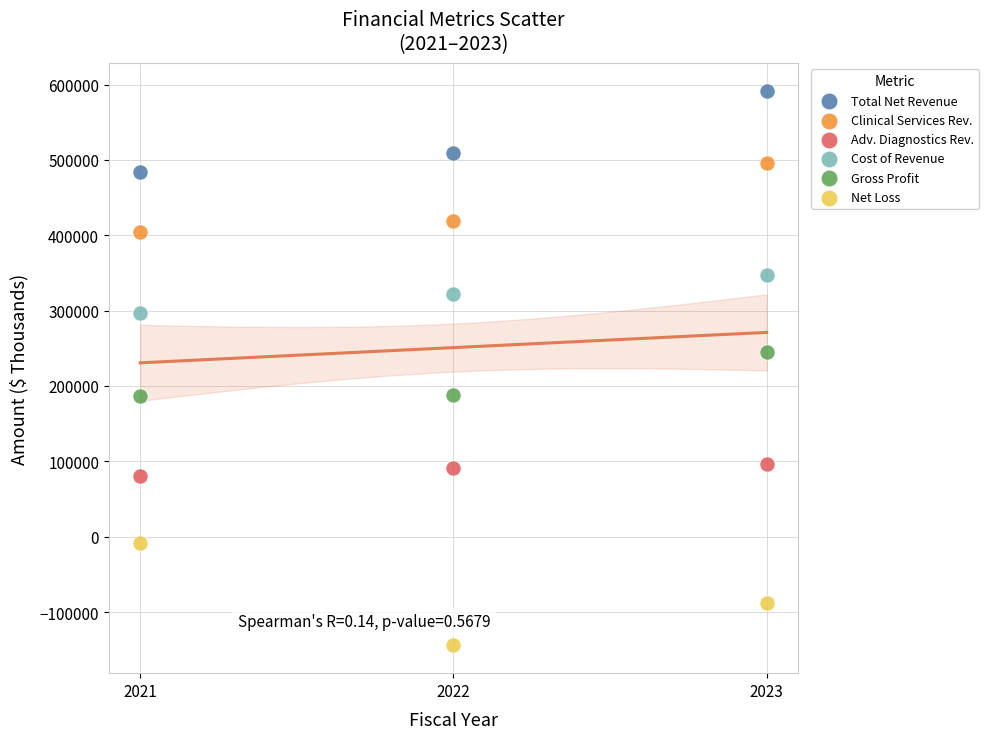

Which series reaches the minimum Y coordinate?

Net Loss